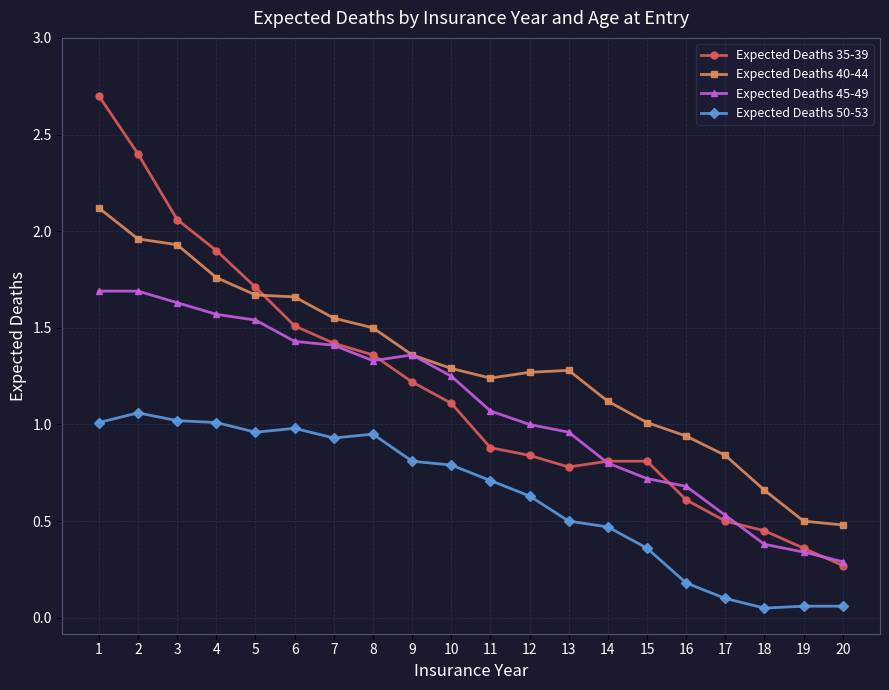

Is it true that Expected Deaths 50-53 equals 0.4 at 12?

False